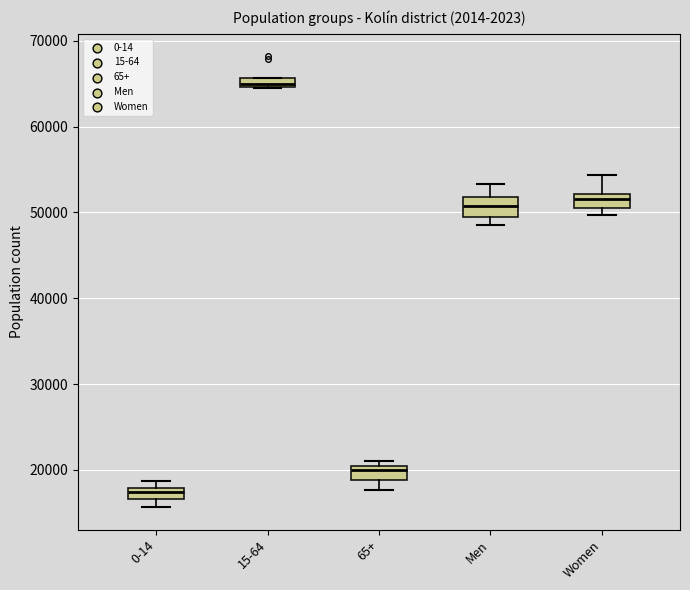

Which box has the highest median line?

15-64